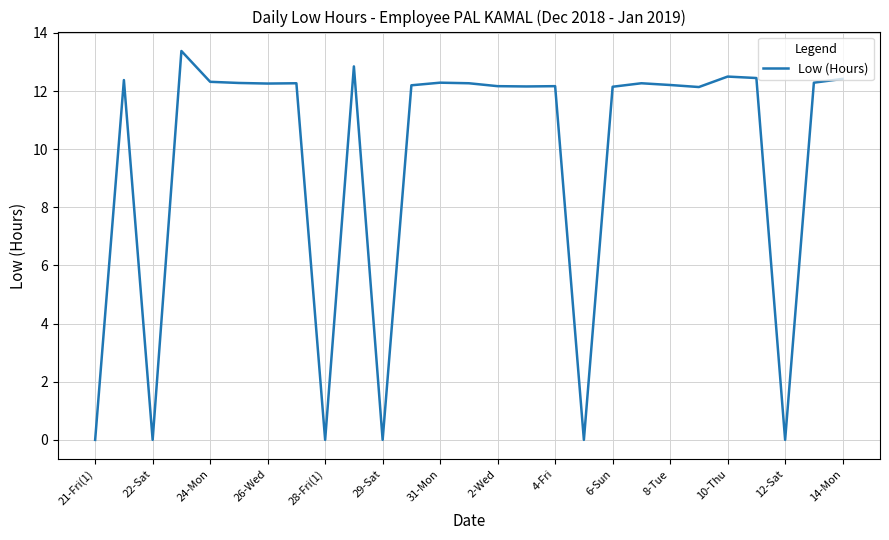

What is the greatest value displayed?

13.4